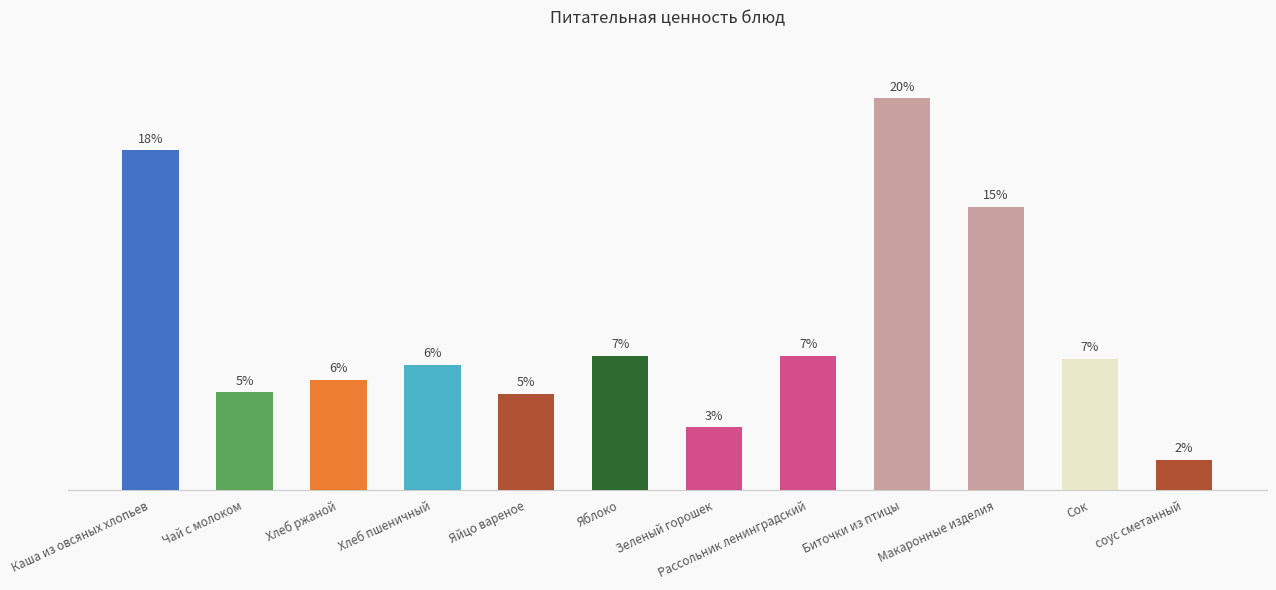

Which category has the highest value across all series?

Биточки из птицы